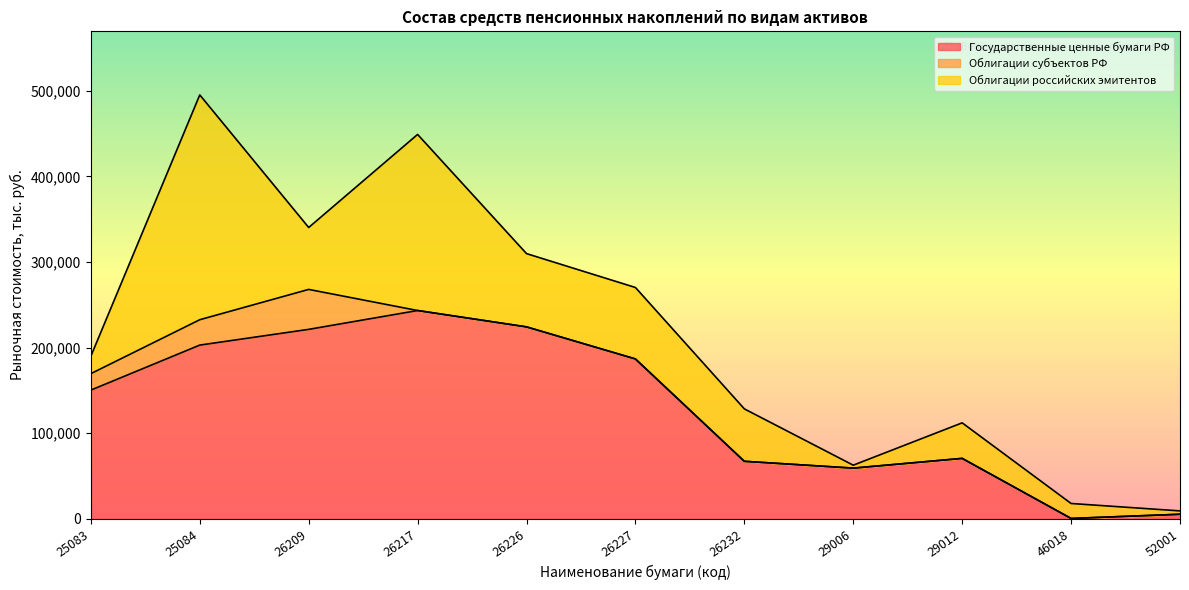

Which series has the largest total across all categories?

Государственные ценные бумаги РФ